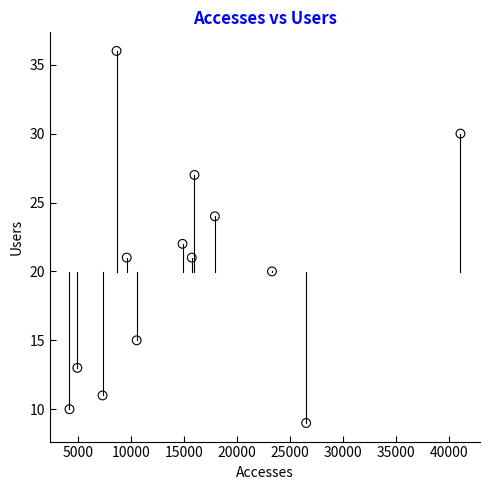

What is the range of Y values (max minus min)?

27